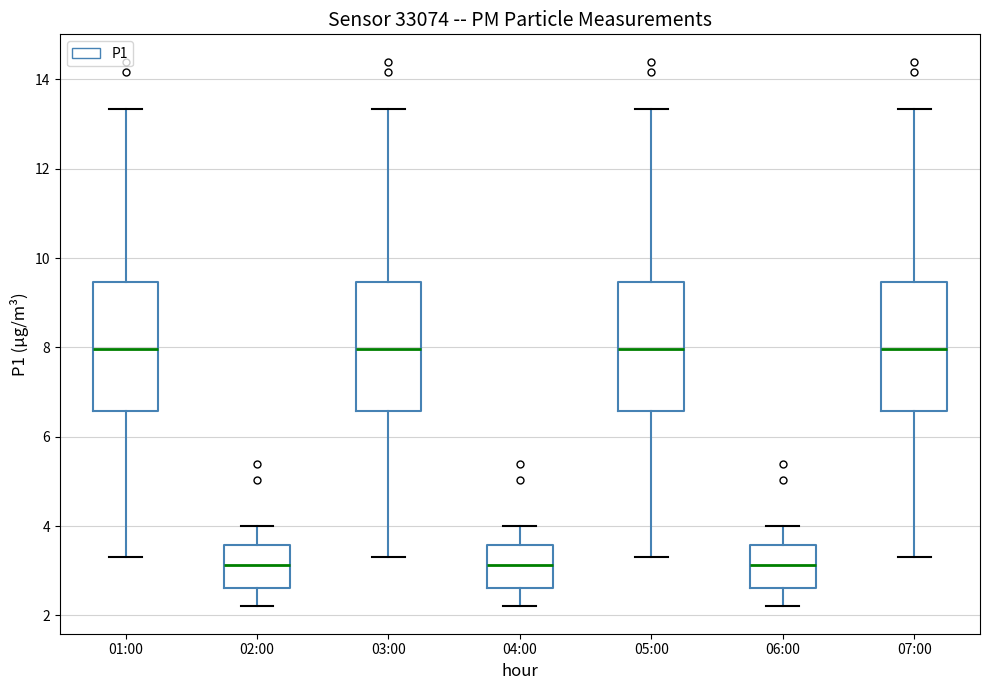

Where does the lower whisker of the box for 01:00 end on the y-axis? The values are not printed on the chart, so give them approximately, as read against the axis.

3.4